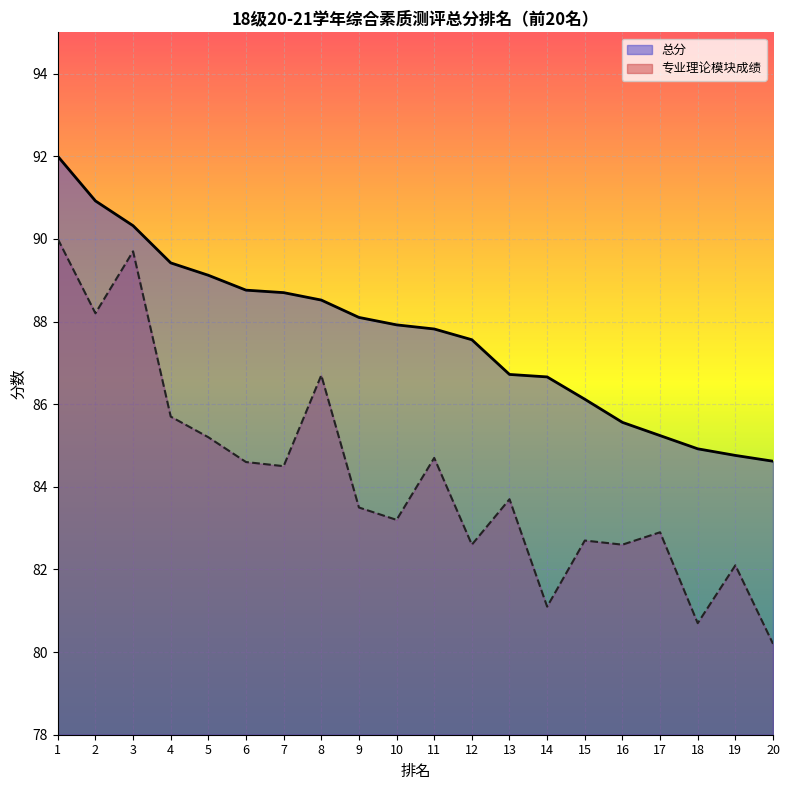

Is the value of 总分 at 8 greater than the value of 专业理论模块成绩 at 13?

Yes